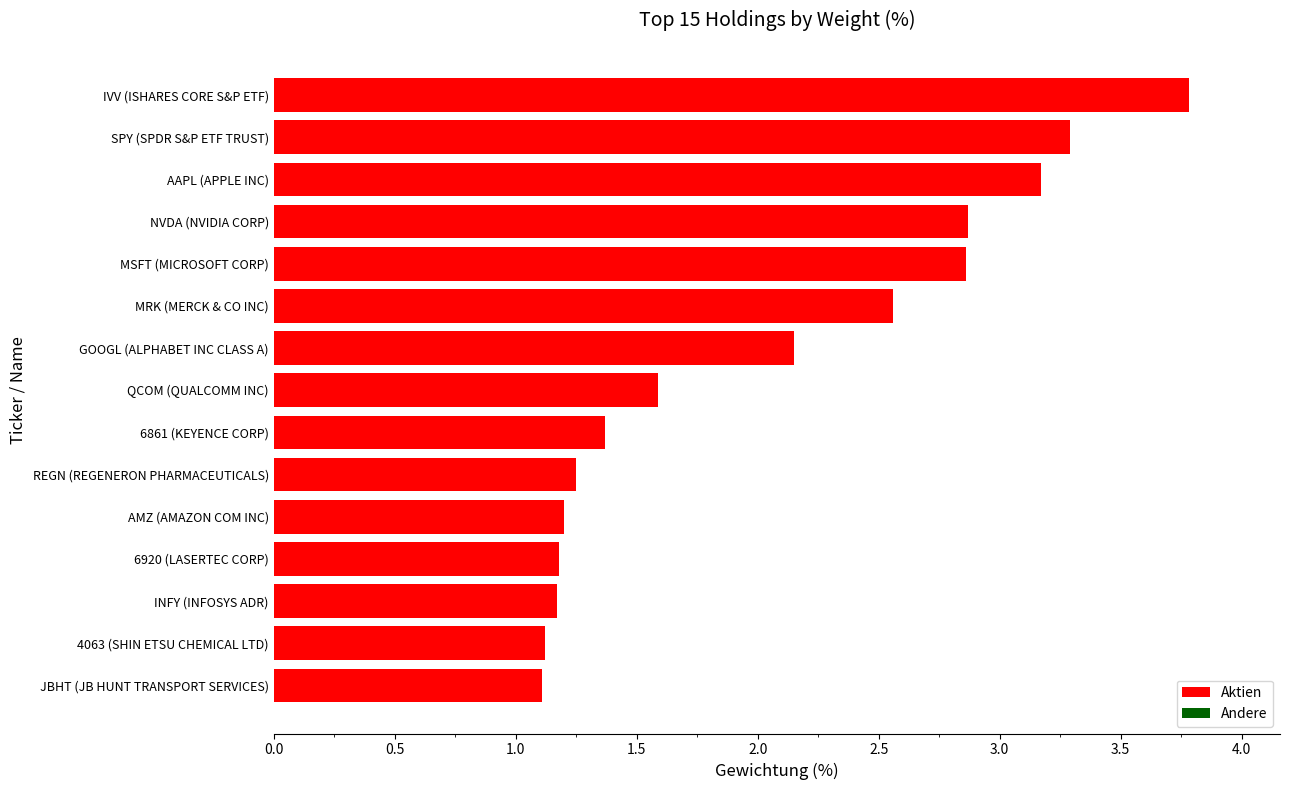

What is the smallest value displayed?

1.1